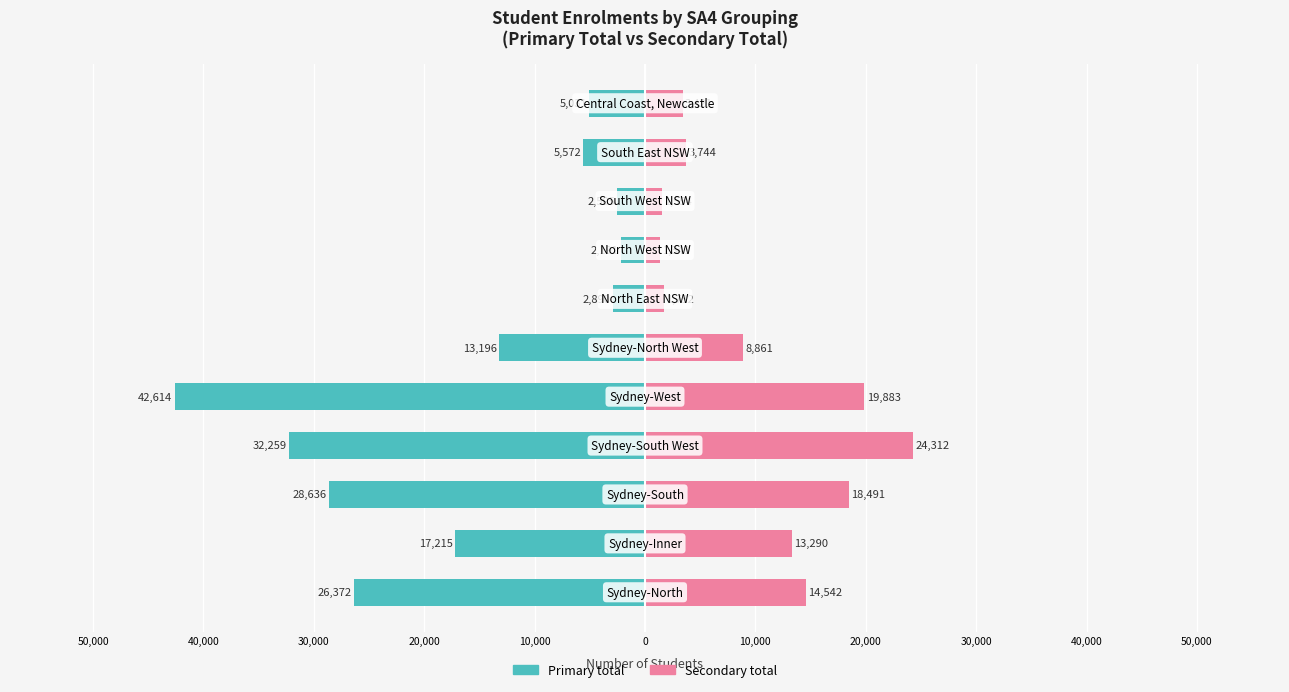

Reading left to right, transcribe all the data shown in this chart.

Primary total: 50,000=-26372	40,000=-17215	30,000=-28636	20,000=-32259	10,000=-42614	0=-13196	10,000=-2890	20,000=-2191	30,000=-2505	40,000=-5572	50,000=-5031
Secondary total: 50,000=14542	40,000=13290	30,000=18491	20,000=24312	10,000=19883	0=8861	10,000=1732	20,000=1343	30,000=1554	40,000=3744	50,000=3421